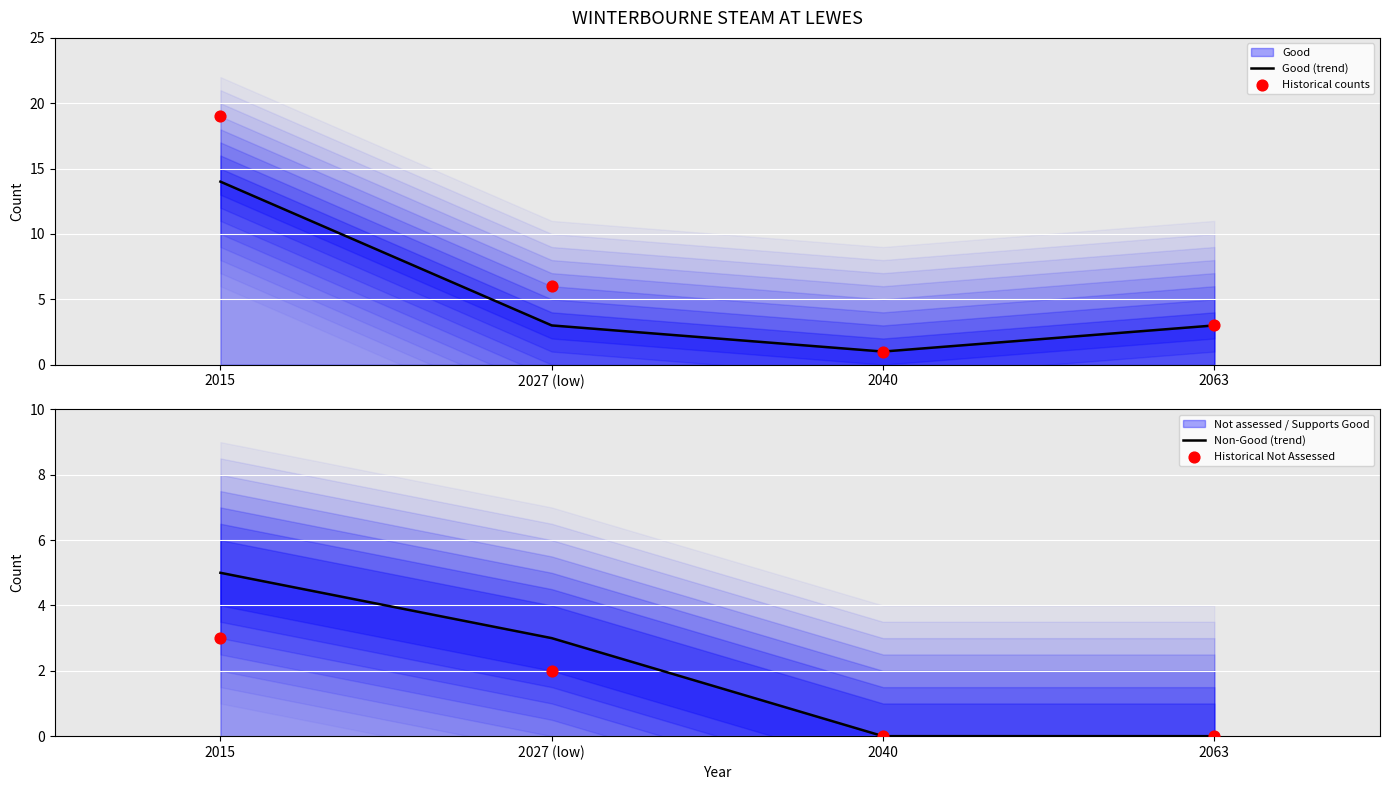

Which series contains the lowest Y value?

Non-Good (trend)